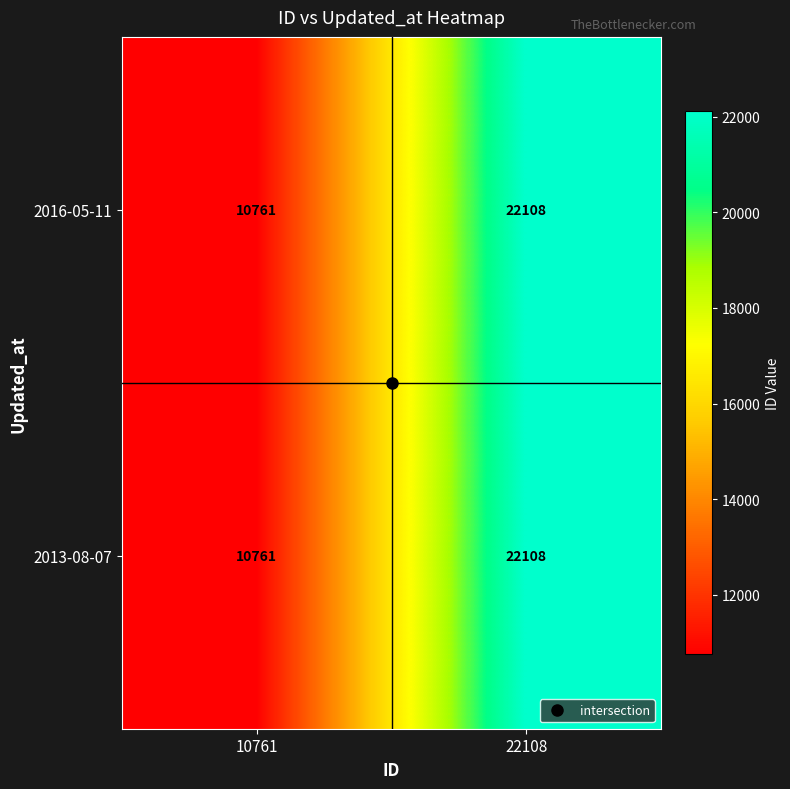

Where is 2013-08-07 nearest to the value 16434?

10761